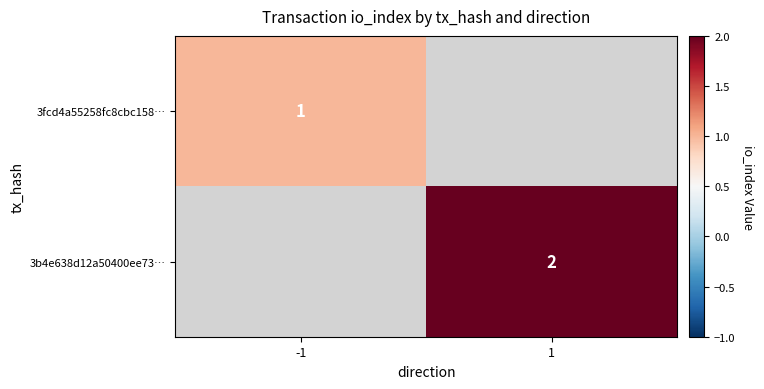

True or false: 3b4e638d12a50400ee73… has a value of 1 at 1.

False